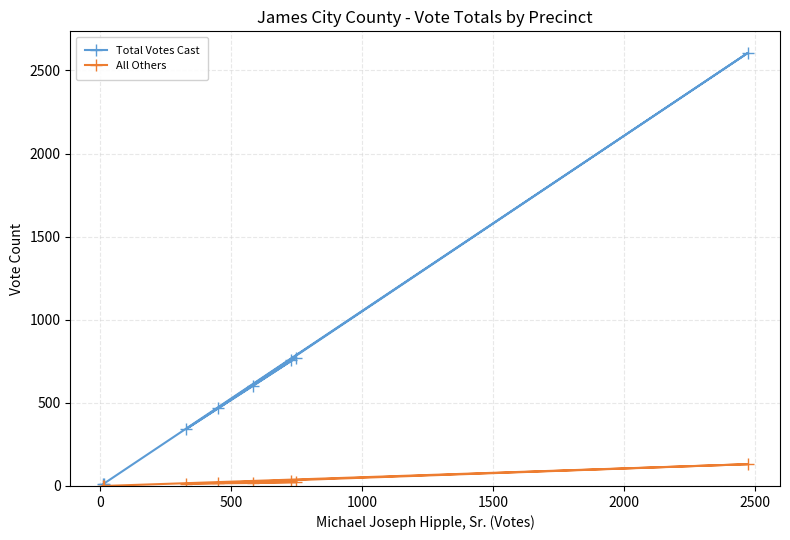

True or false: Total Votes Cast and All Others cross at least once.

False